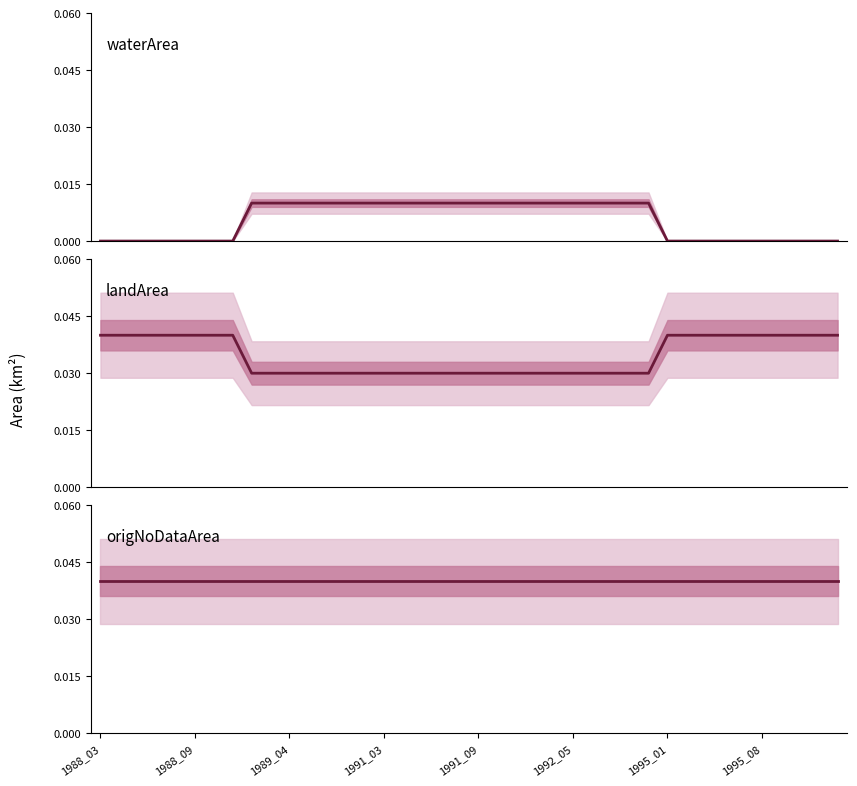

At which category is the sum across all series the highest?

1988_03